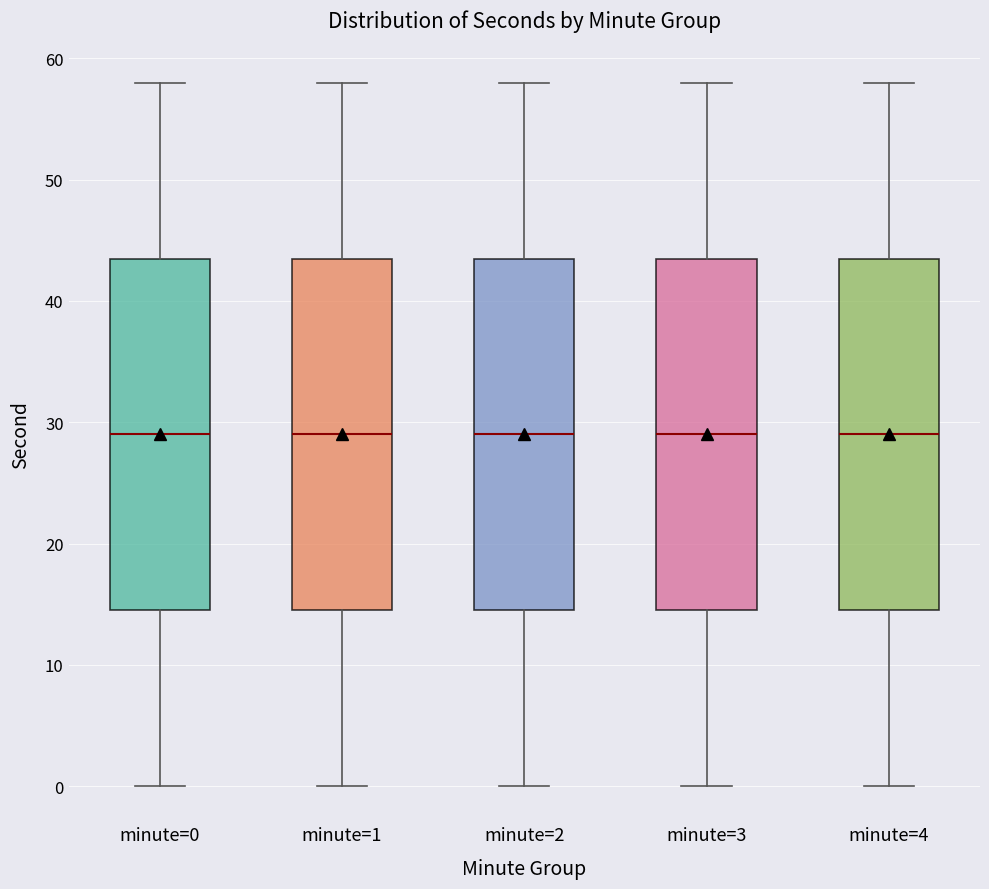

Where does the median line of the box for minute=2 sit on the y-axis? The values are not printed on the chart, so give them approximately, as read against the axis.

29